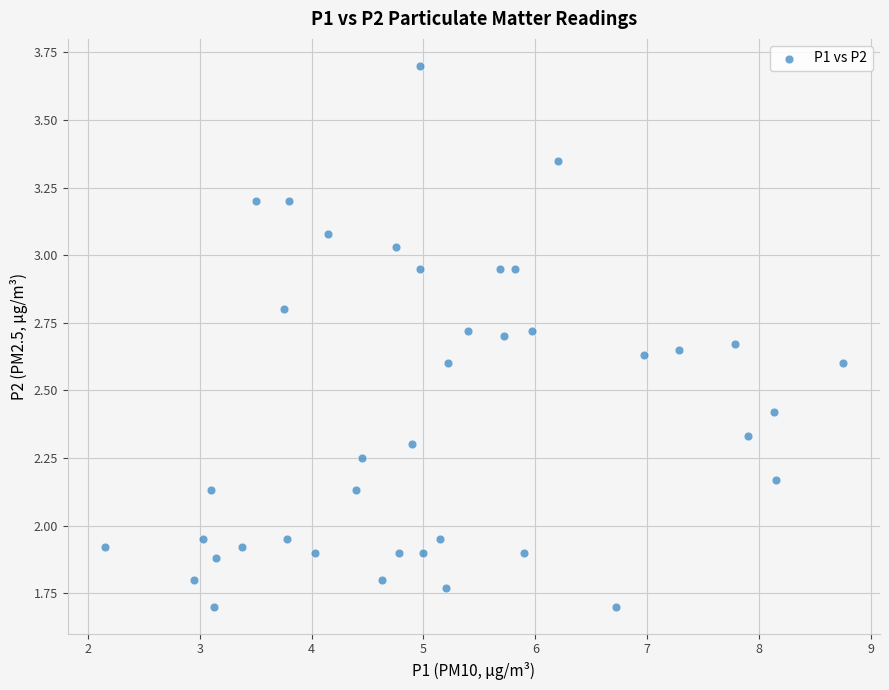

What is the range of X values (max minus min)?

6.6